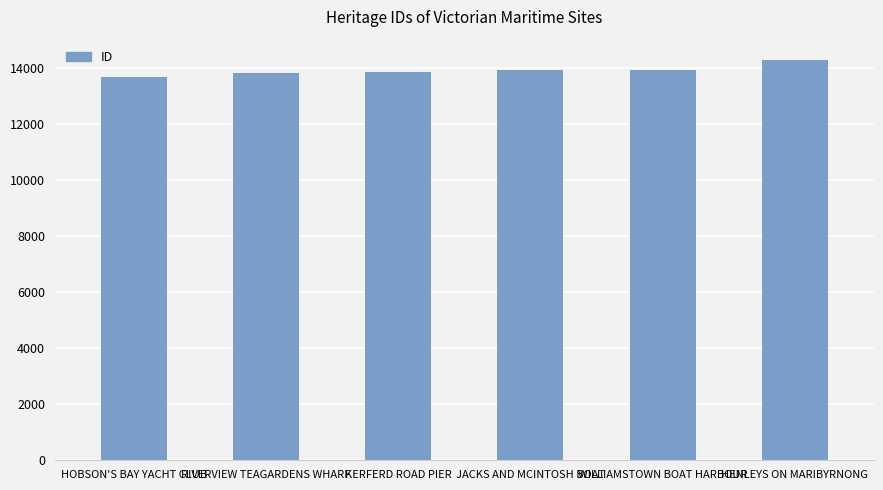

Approximately how many times larger is the value at HENLEYS ON MARIBYRNONG compared to WILLIAMSTOWN BOAT HARBOUR?

1.0